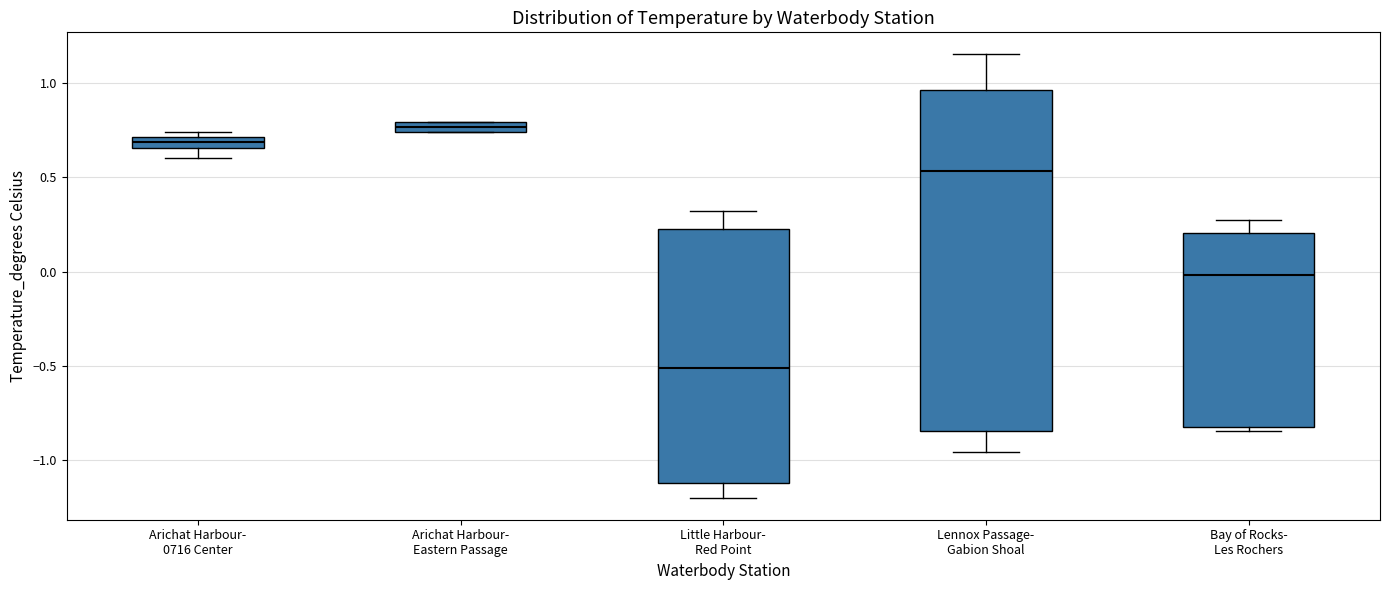

Which box is the tallest, from its lower edge to its upper edge?

Lennox Passage- Gabion Shoal